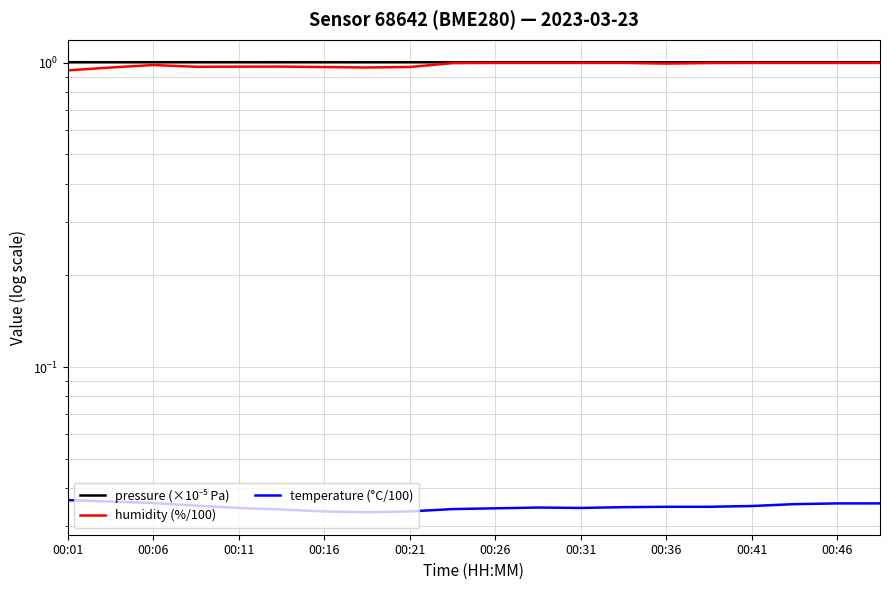

What are all the series names shown in the legend?

pressure (×10⁻⁵ Pa), humidity (%/100), temperature (°C/100)